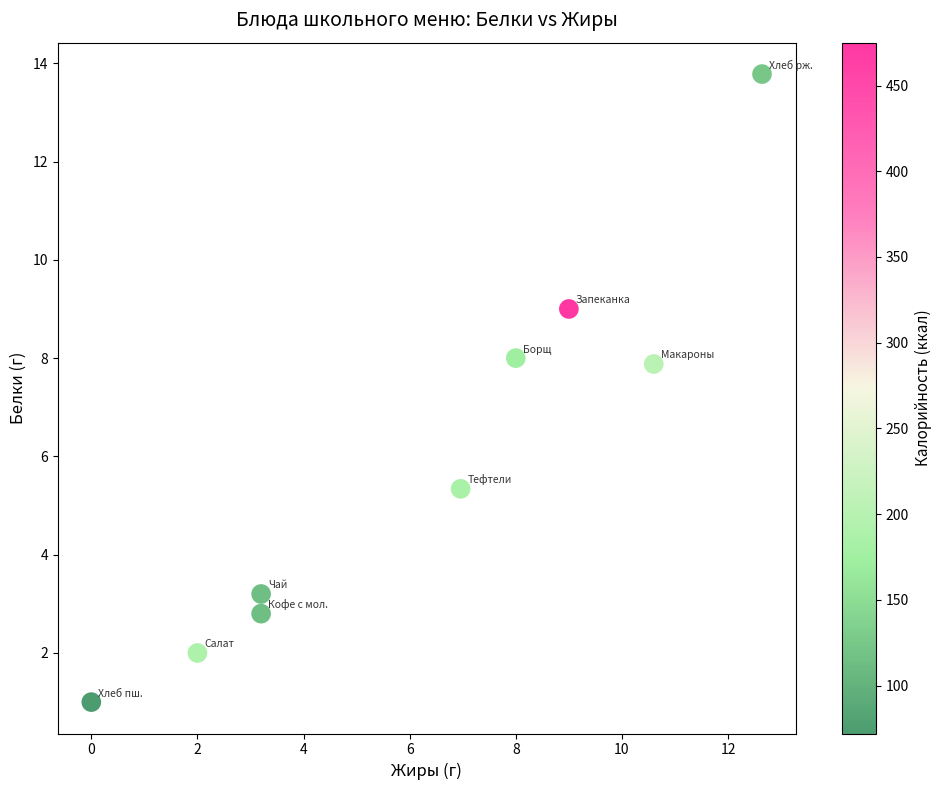

What is the average X value?

6.2